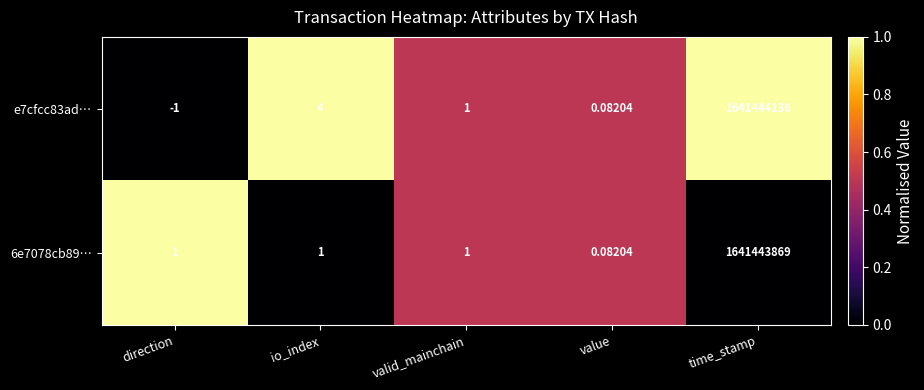

Where does the e7cfcc83ad… series first go above 1?

io_index